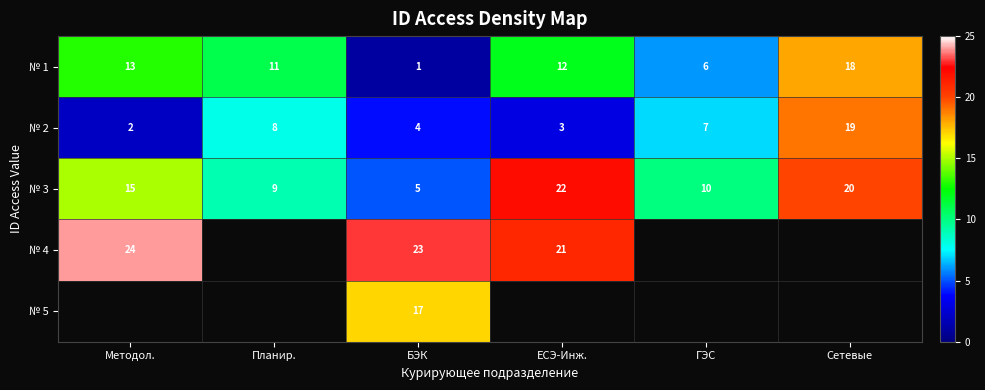

Where is № 2 nearest to the value 10?

Планир.